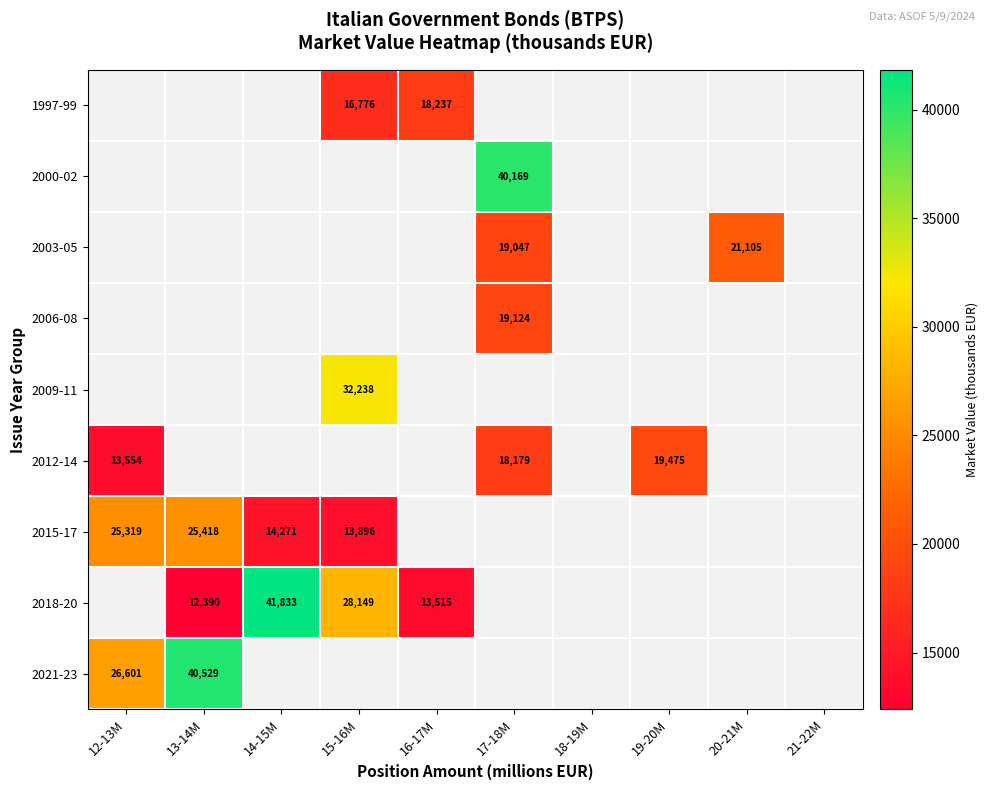

What is the difference between the 2018-20 values at 13-14M and 14-15M?

29443